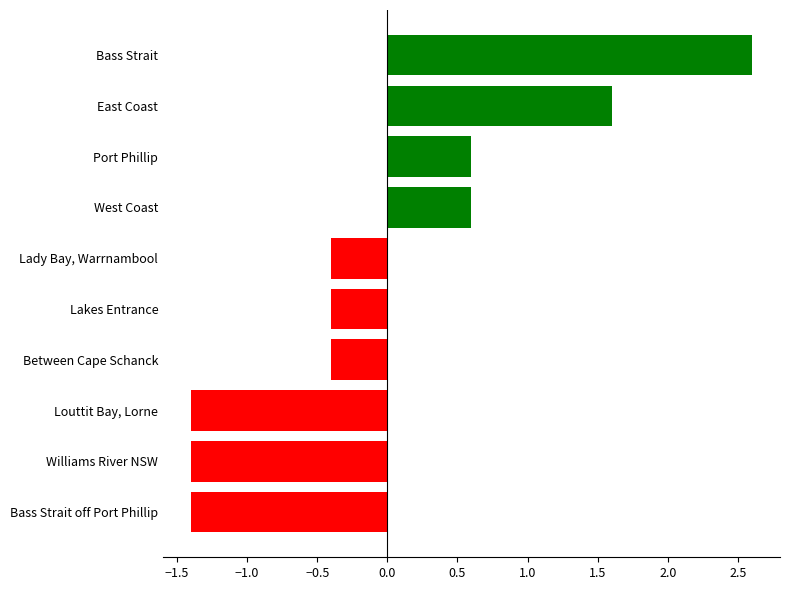

True or false: the data shows -1.4 at Bass Strait off Port Phillip.

True